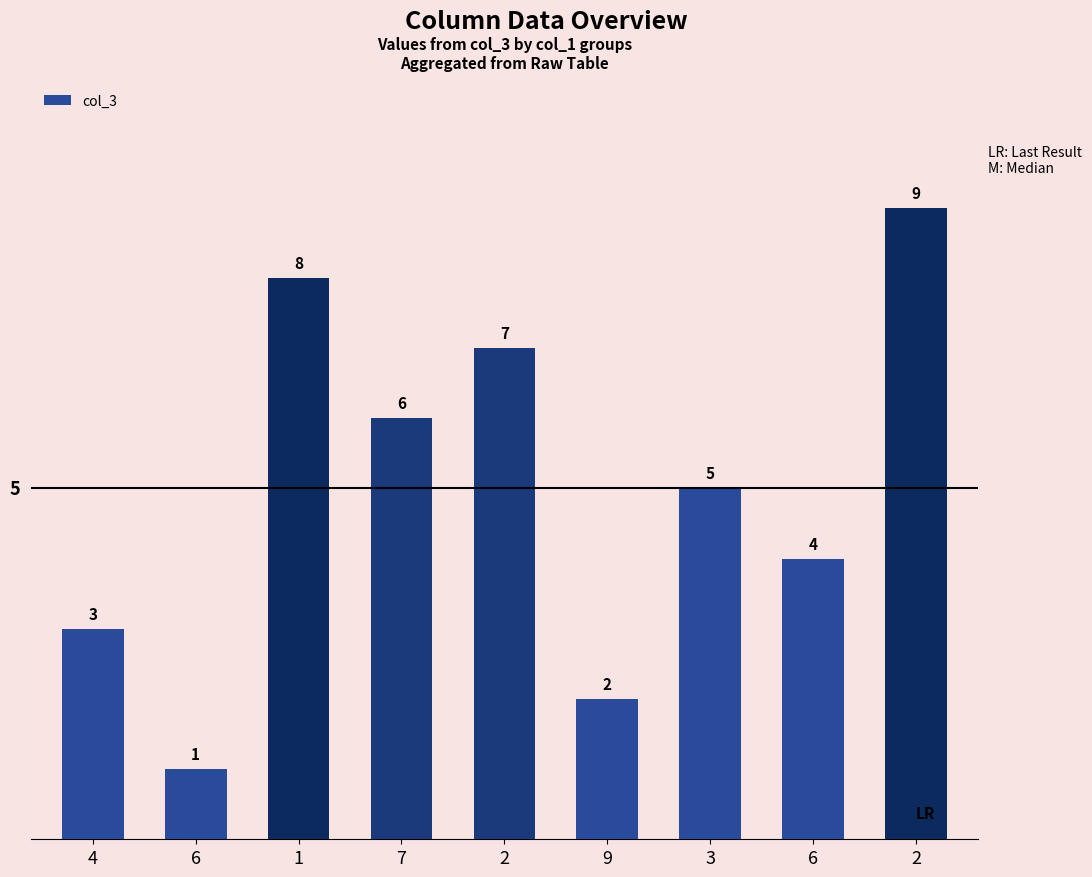

What is the value of the 7th bar from the left?

5